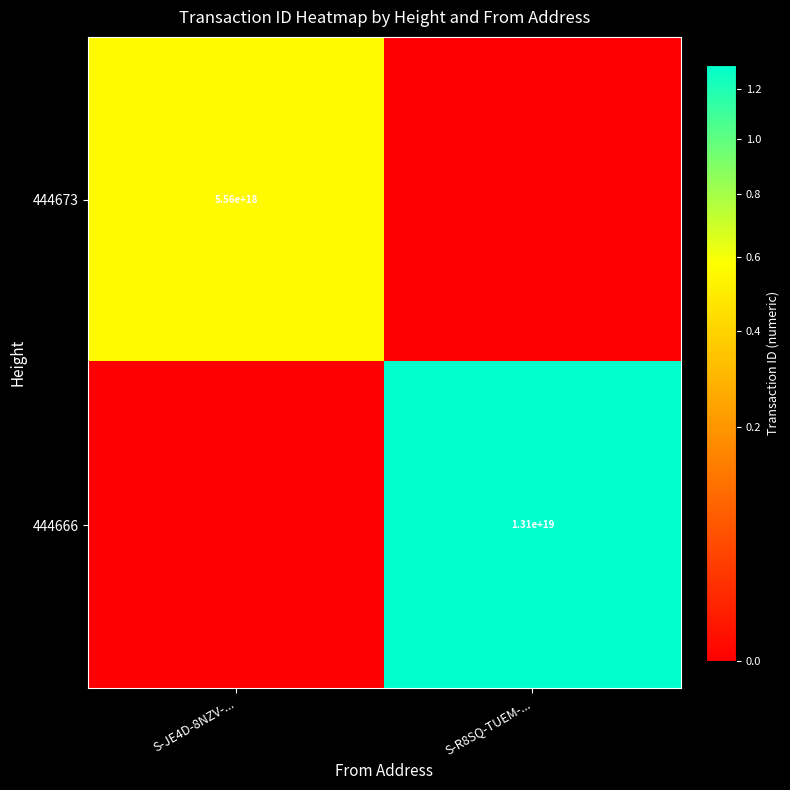

The 444673 series shows 5560000000000000000 at S-JE4D-8NZV-.... True or false?

True